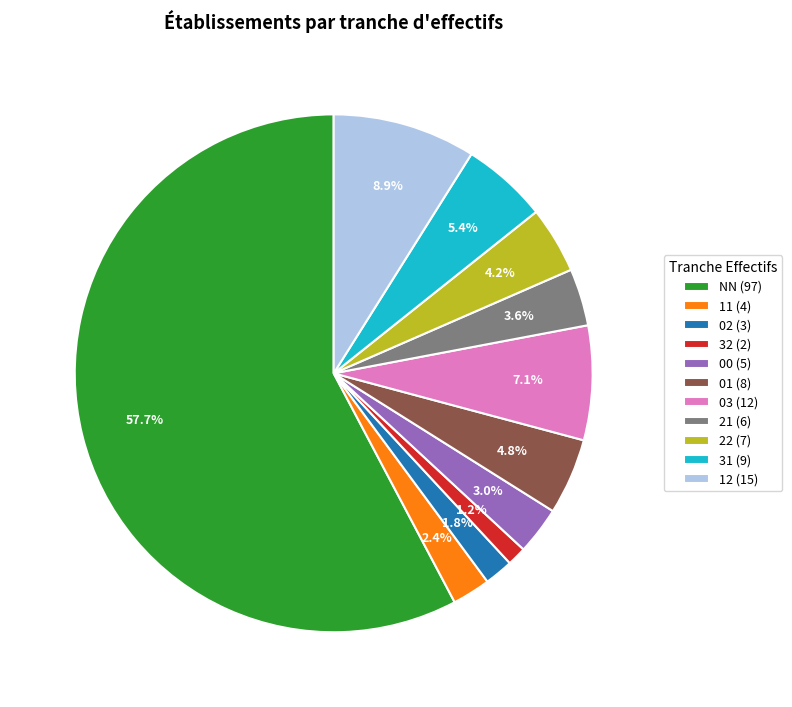

Which slice is the smallest?

32